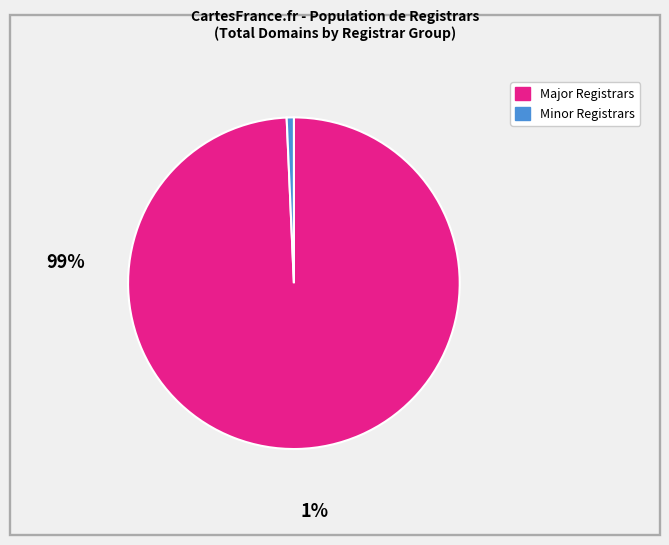

Count the number of slices in the pie.

2